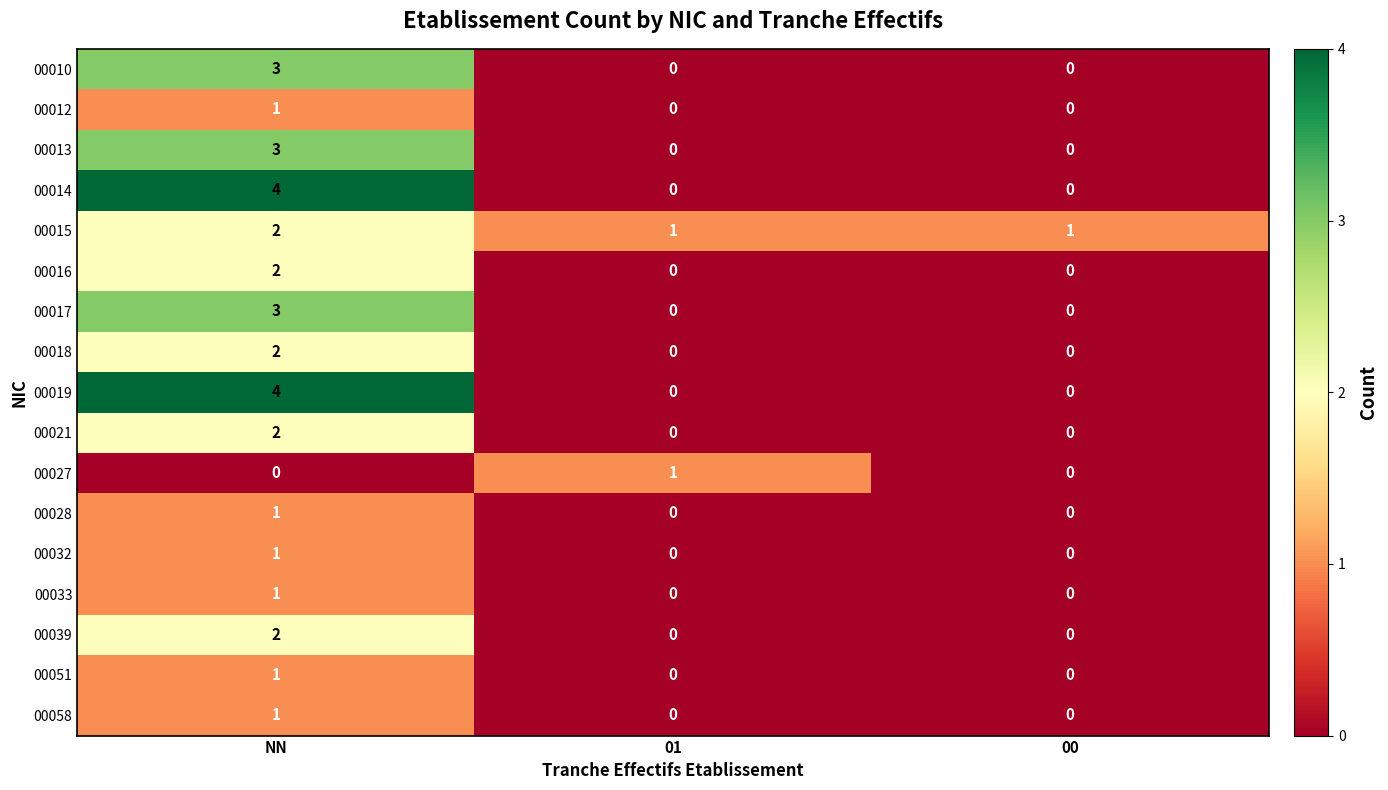

True or false: 00016 has a value of -1 at 00.

False